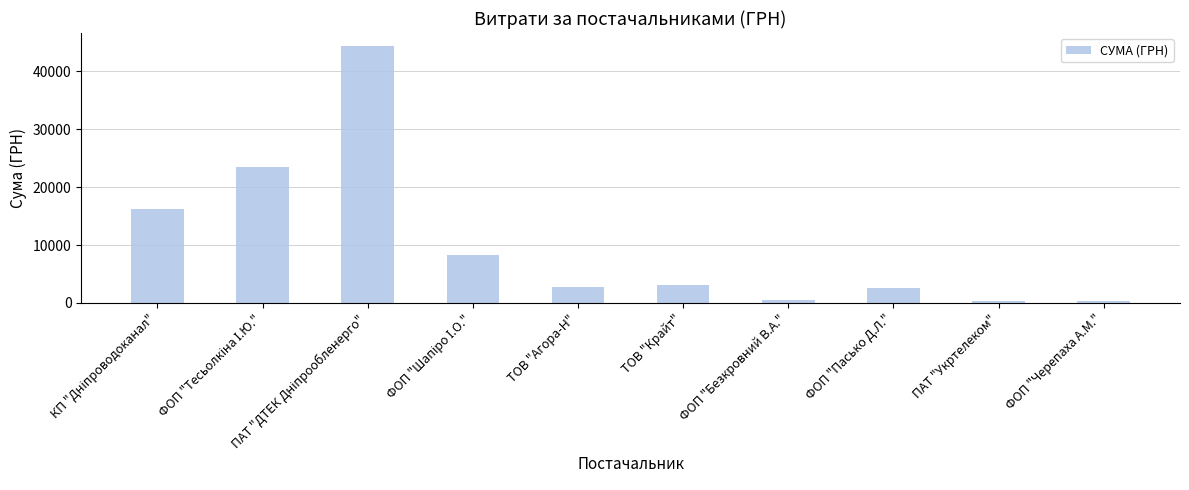

What is the sum of all values?

101642.4